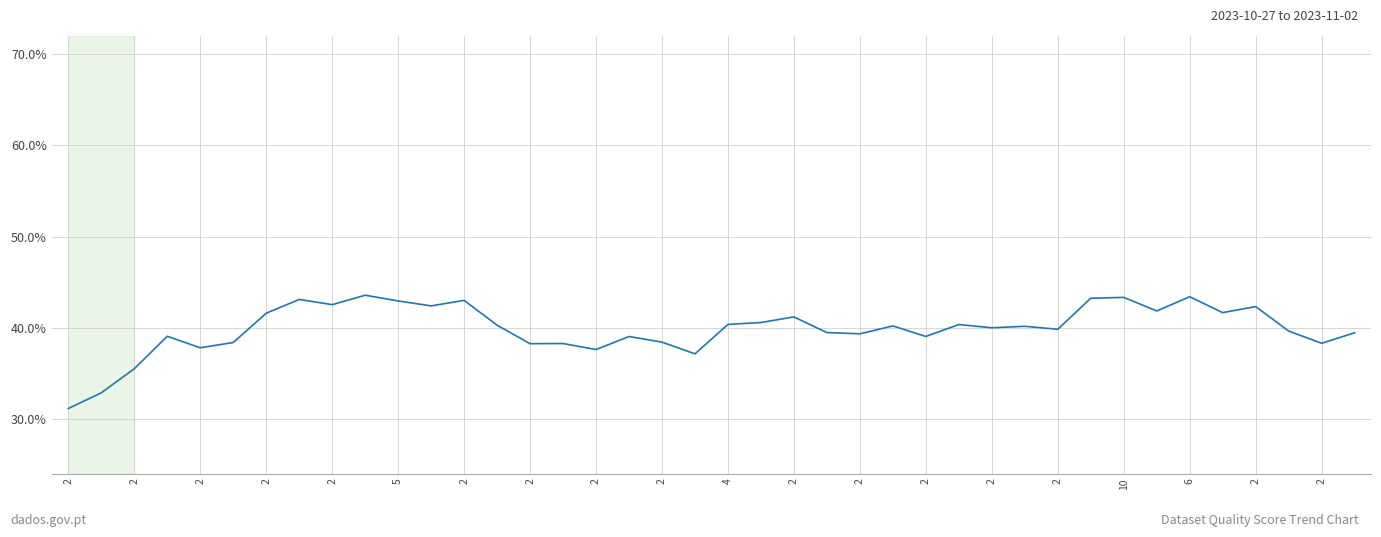

What is the value of the 2nd point from the left?

0.3